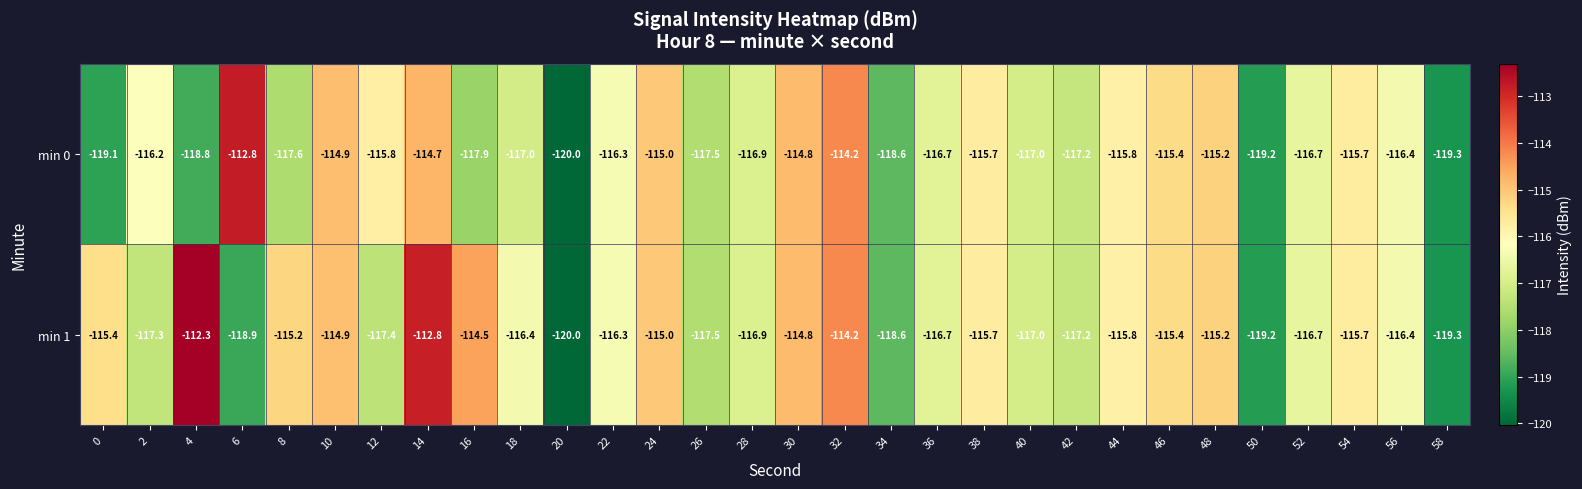

Between 4 and 30, which series saw the biggest shift?

min 0